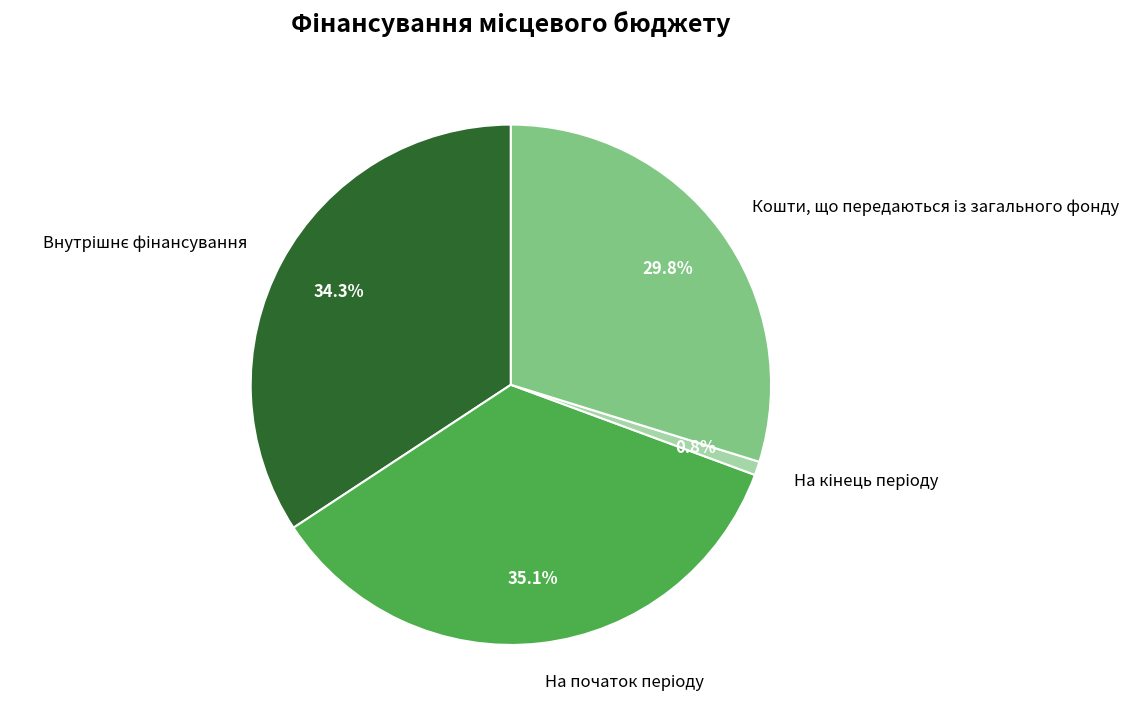

Does any single category account for the majority?

No